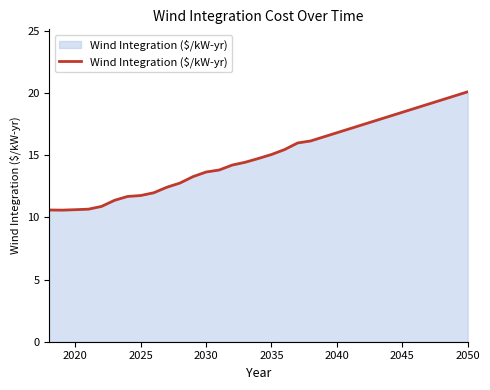

How many series are shown in this chart?

1